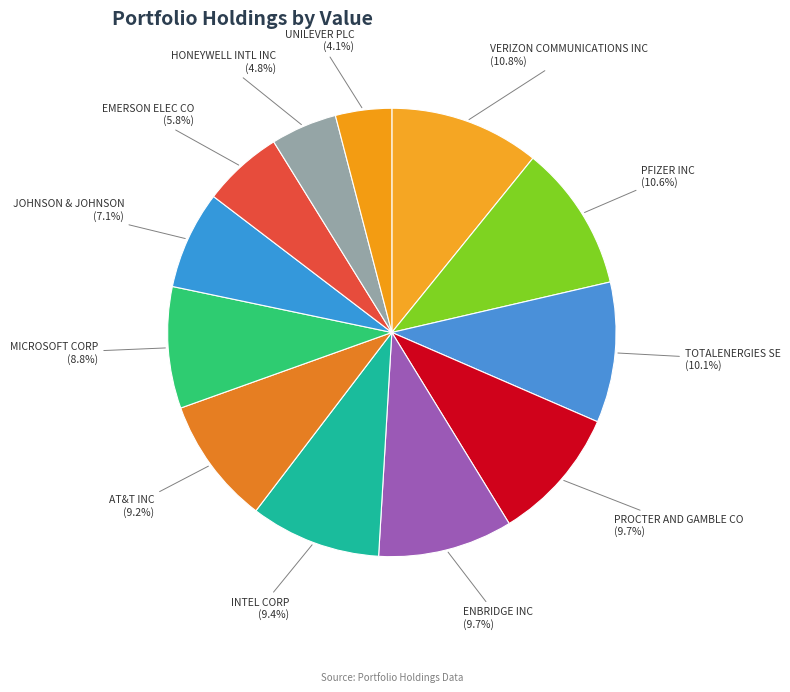

The VERIZON COMMUNICATIONS INC slice represents 23% of the pie. True or false?

False